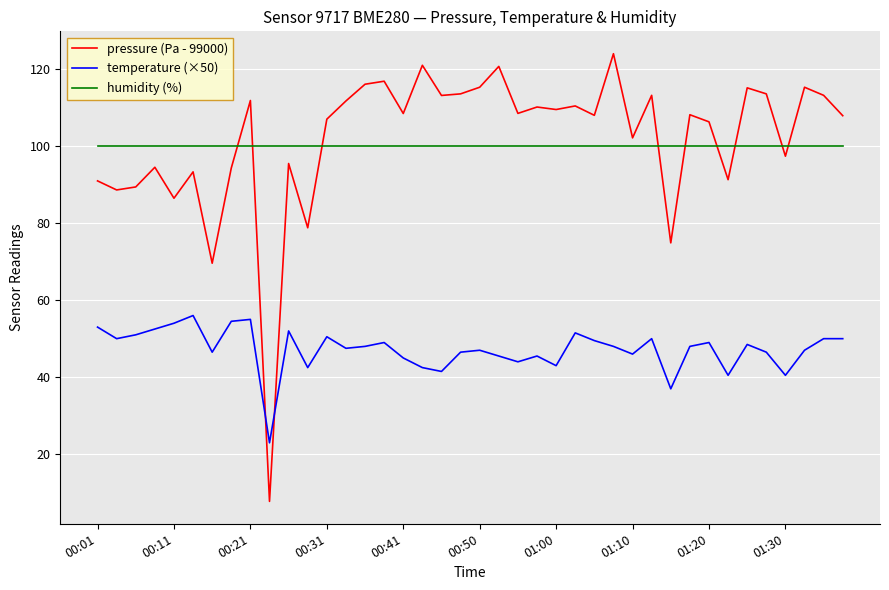

Rank the series by their maximum value, from lowest to highest.

temperature (×50), humidity (%), pressure (Pa - 99000)